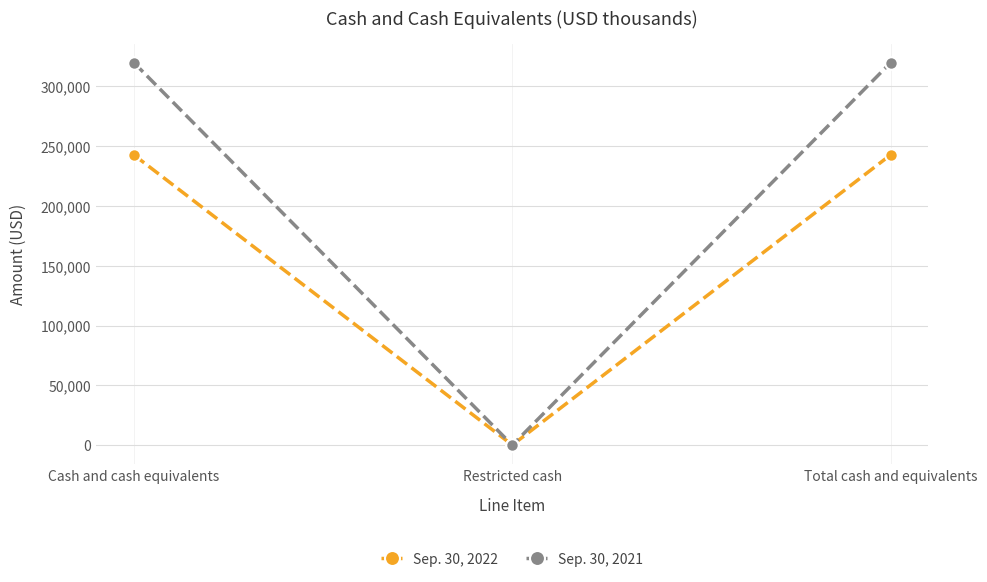

Rank the series by their maximum value, from lowest to highest.

Sep. 30, 2022, Sep. 30, 2021